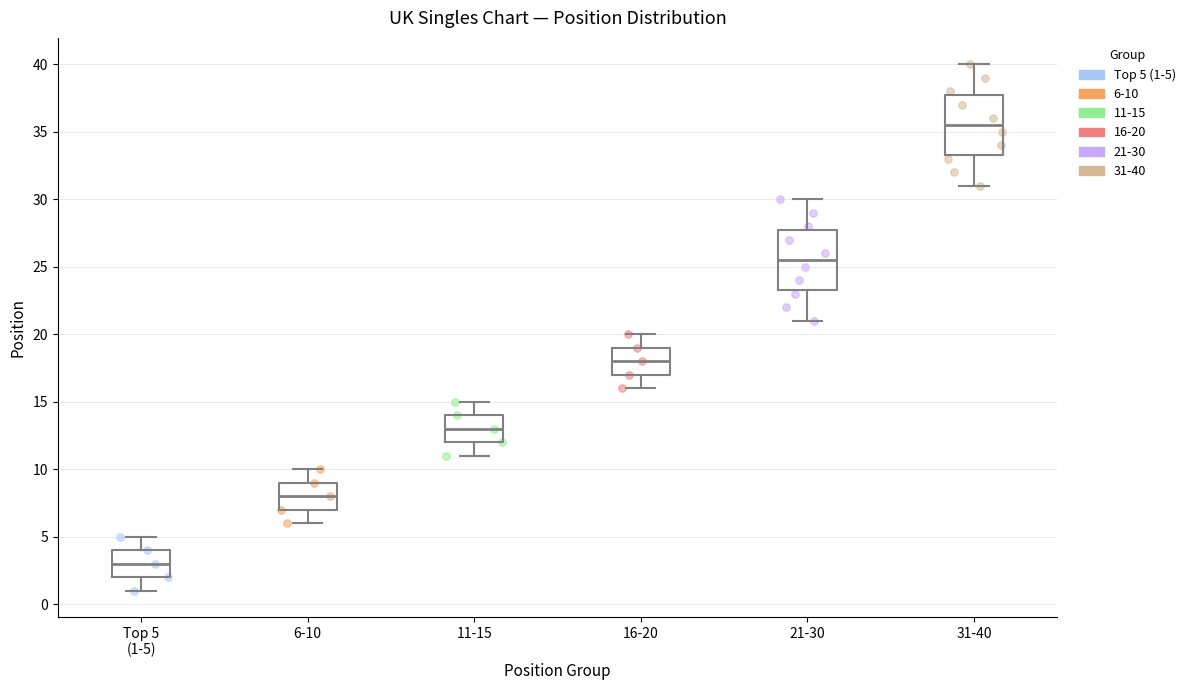

Which box's median line is the highest?

31-40